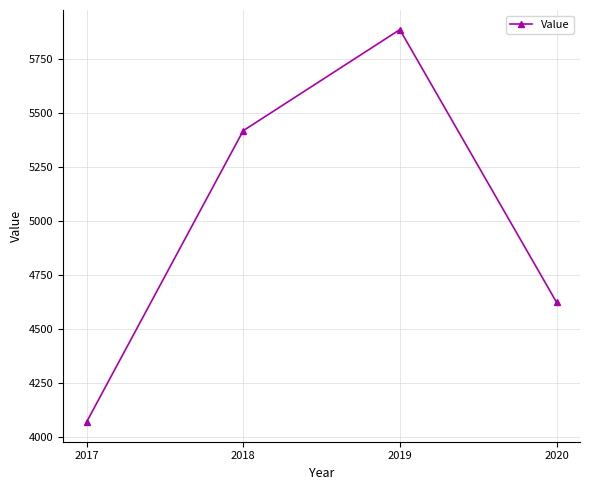

What is the difference between the maximum and minimum values?

1817